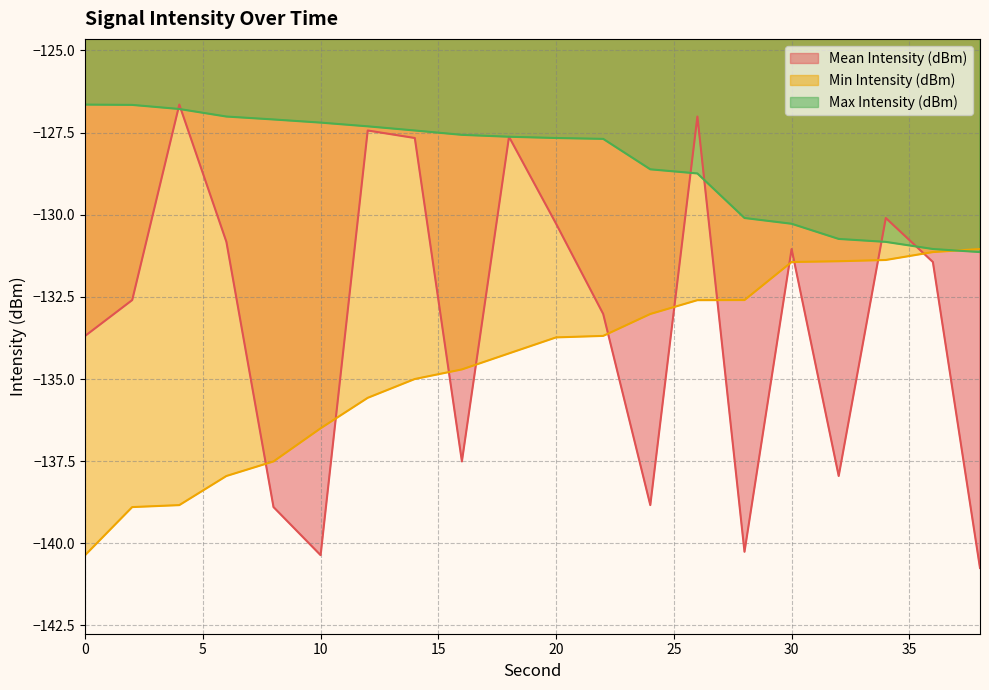

What is the maximum value for Mean Intensity (dBm)?

-126.6